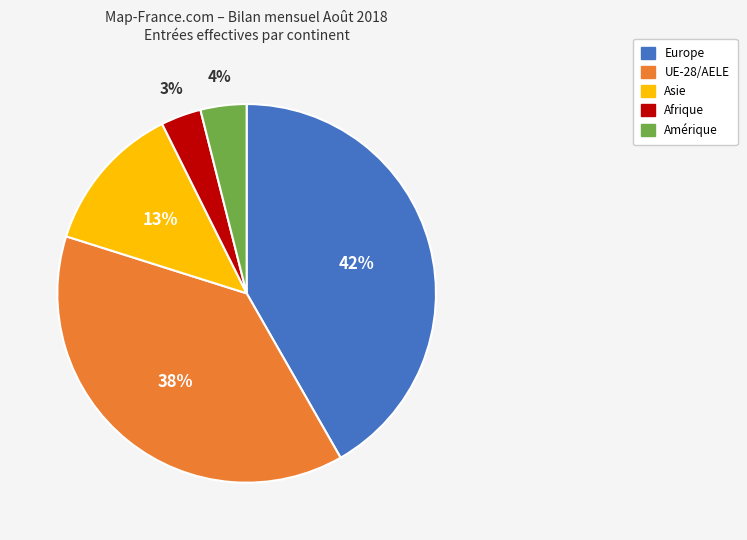

Which slice is the largest?

Europe